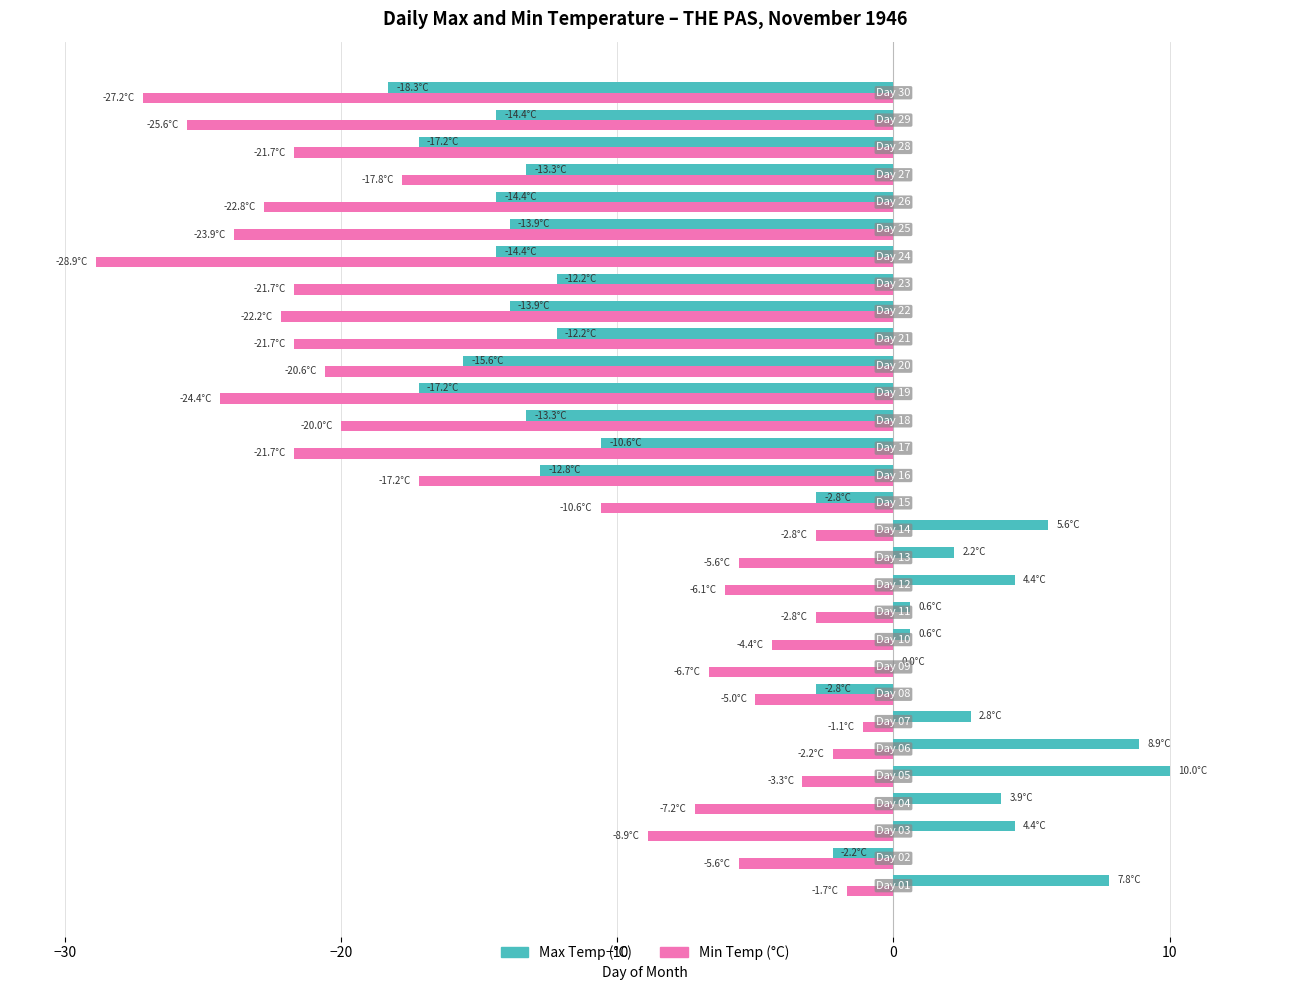

What is the highest value of the Min Temp (°C) series?

-1.1